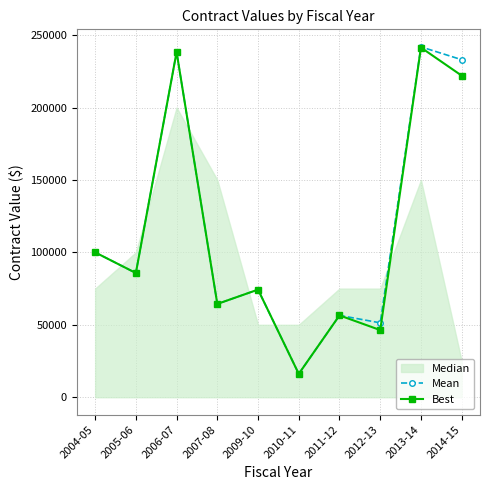

How many interior local valleys does the Best series have?

4